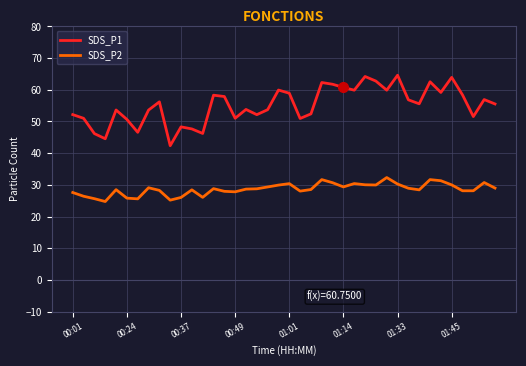

True or false: SDS_P1 and SDS_P2 intersect in this chart.

False